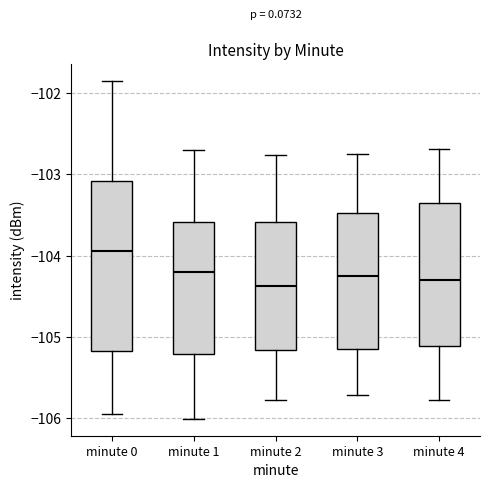

Reading left to right, read every box against the y-axis: the position of its median line, the range the box covers, and the ends of its whiskers. The values are not printed on the chart, so give them approximately, as read against the axis.

minute 0: median -103.9, box -105.2 to -103.1, whiskers -105.9 to -101.9
minute 1: median -104.2, box -105.2 to -103.6, whiskers -106.0 to -102.7
minute 2: median -104.4, box -105.2 to -103.6, whiskers -105.8 to -102.8
minute 3: median -104.2, box -105.1 to -103.5, whiskers -105.7 to -102.7
minute 4: median -104.3, box -105.1 to -103.4, whiskers -105.8 to -102.7